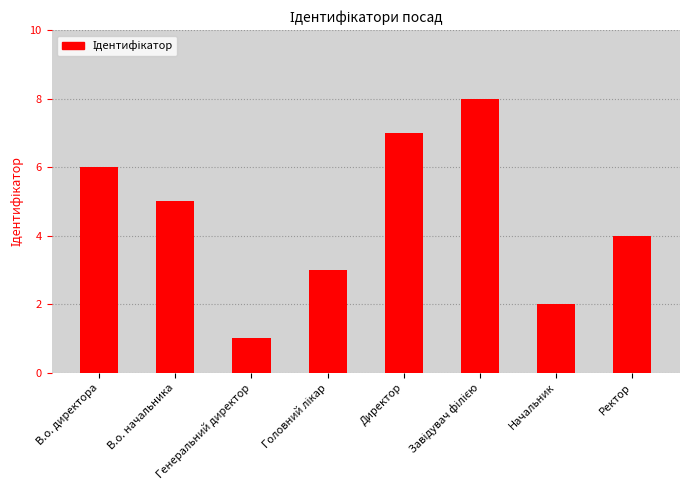

What is the difference between the second highest and second lowest values?

5